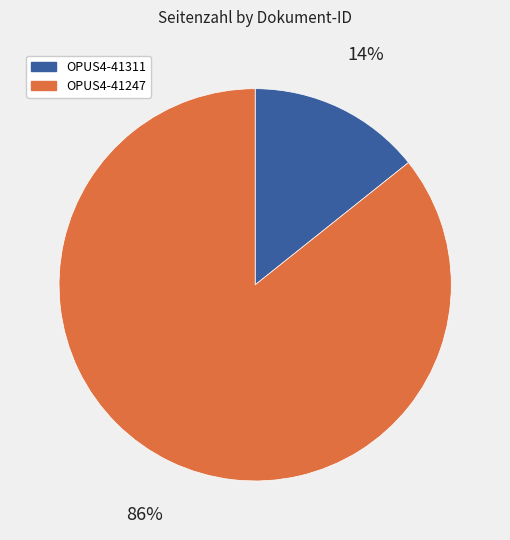

The OPUS4-41311 slice represents 14% of the pie. True or false?

True